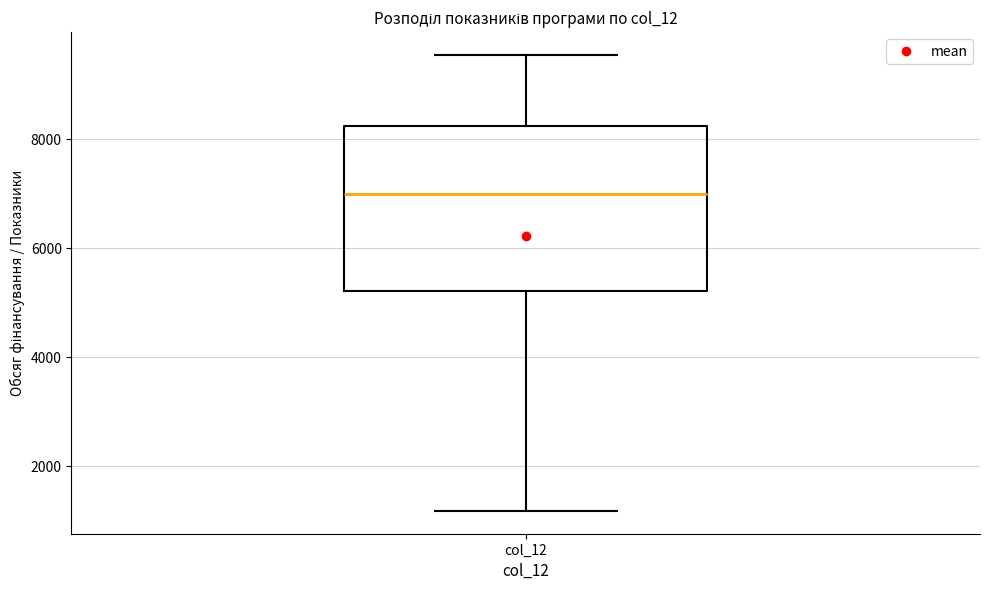

Where does the upper whisker of the box for col_12 end on the y-axis? The values are not printed on the chart, so give them approximately, as read against the axis.

9600